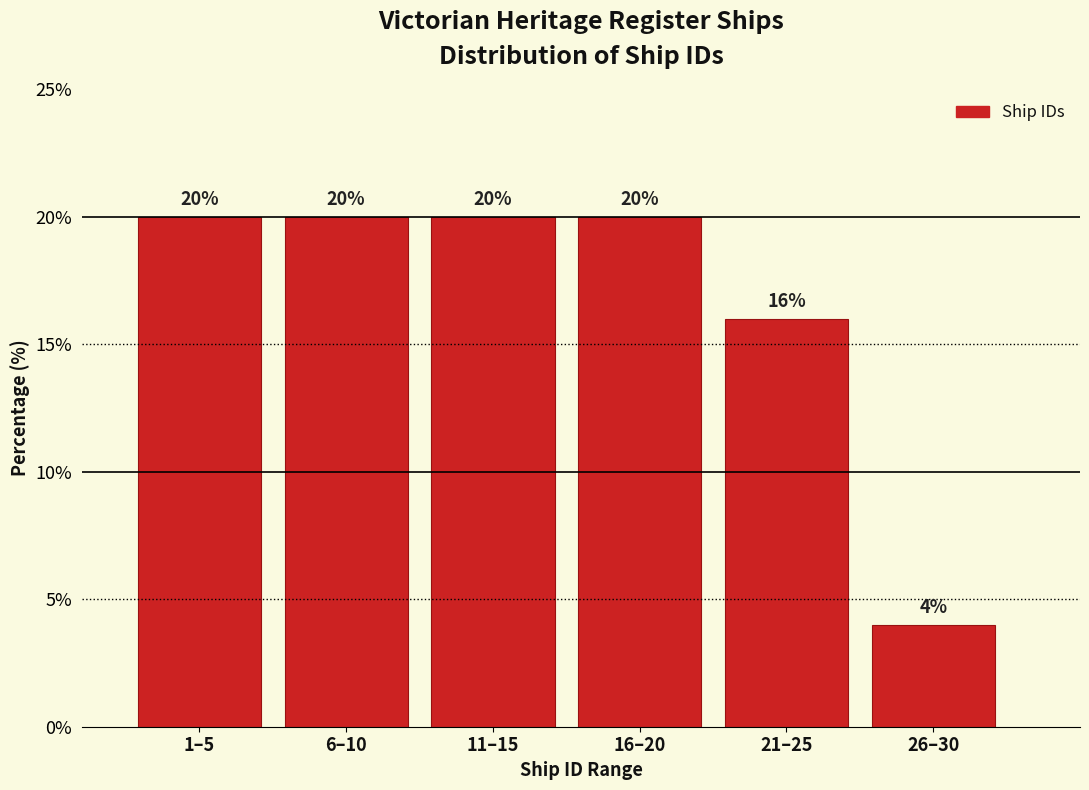

Reading left to right, transcribe all the data shown in this chart.

20	20	20	20	16	4